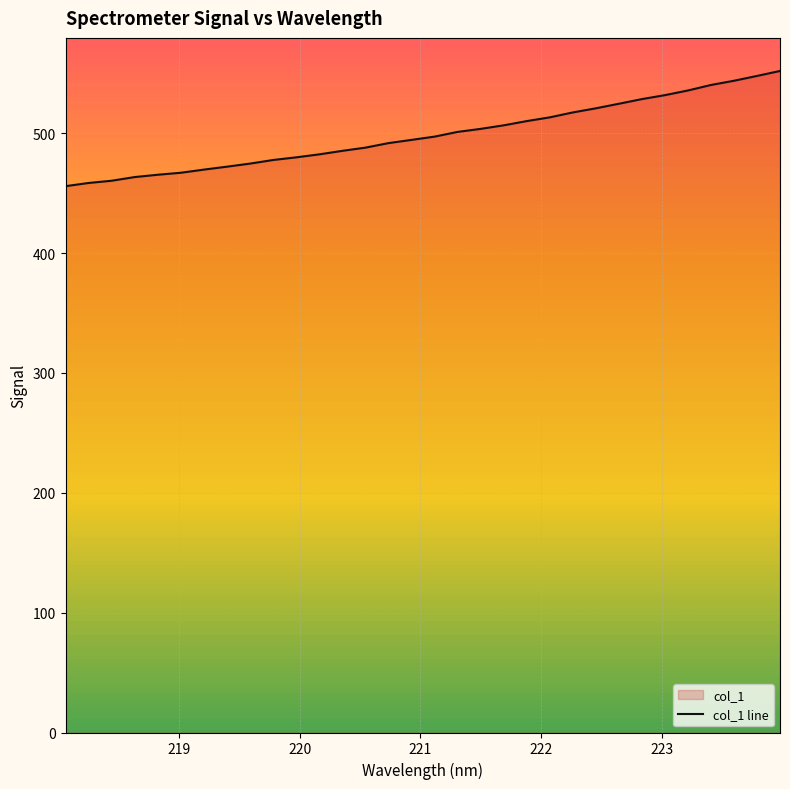

What is the smallest value displayed?

455.9